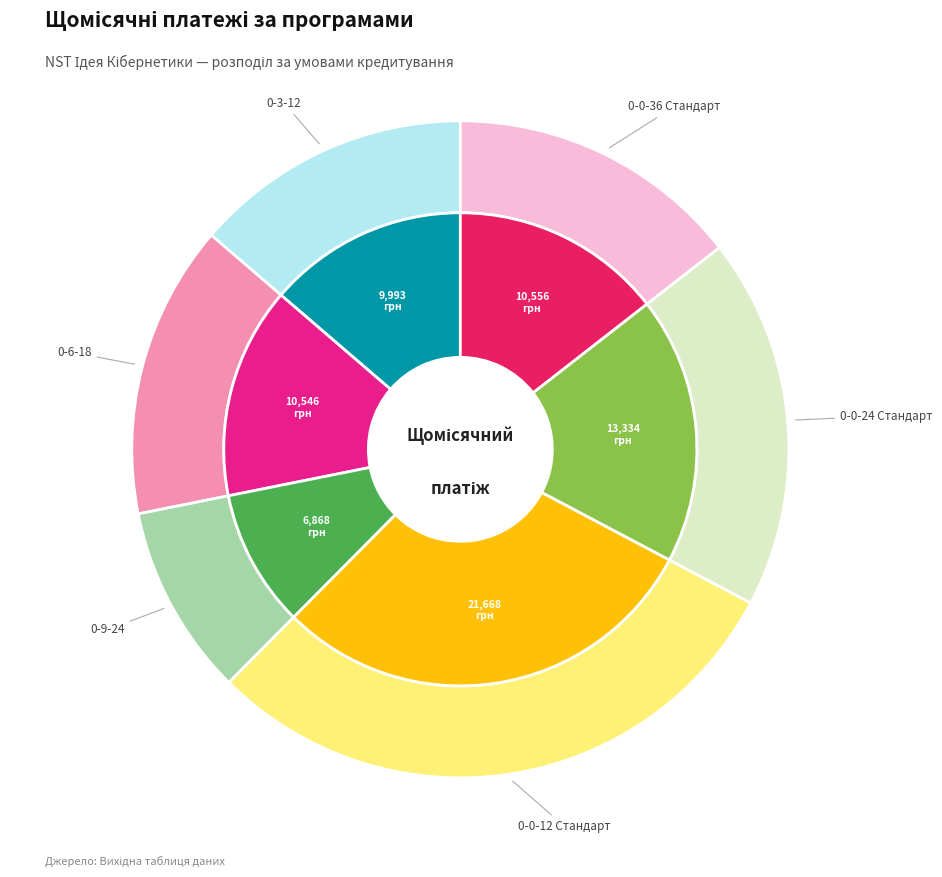

Which category has the smallest portion of the pie?

0-9-24